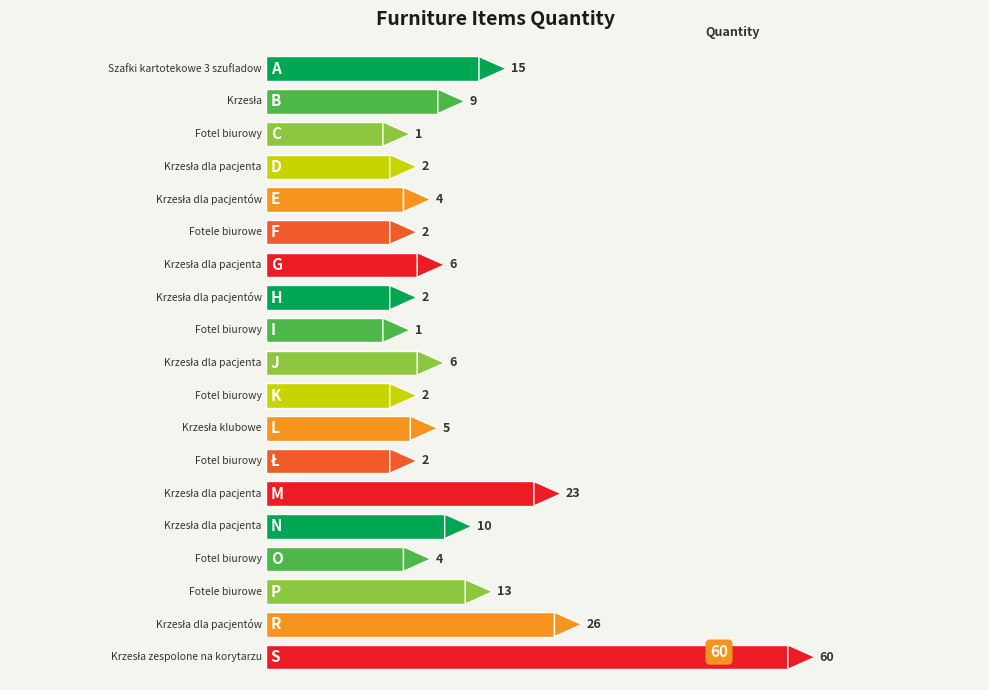

Which category has the lowest value across all series?

C